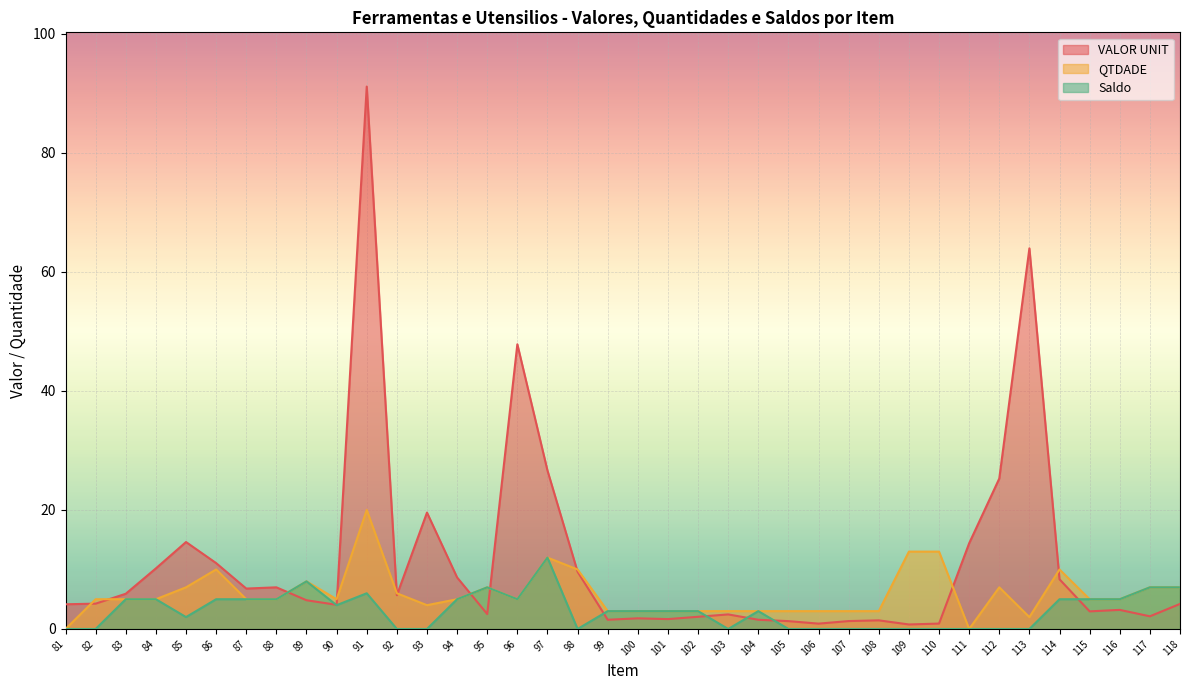

Which series has the largest range (max minus min)?

VALOR UNIT